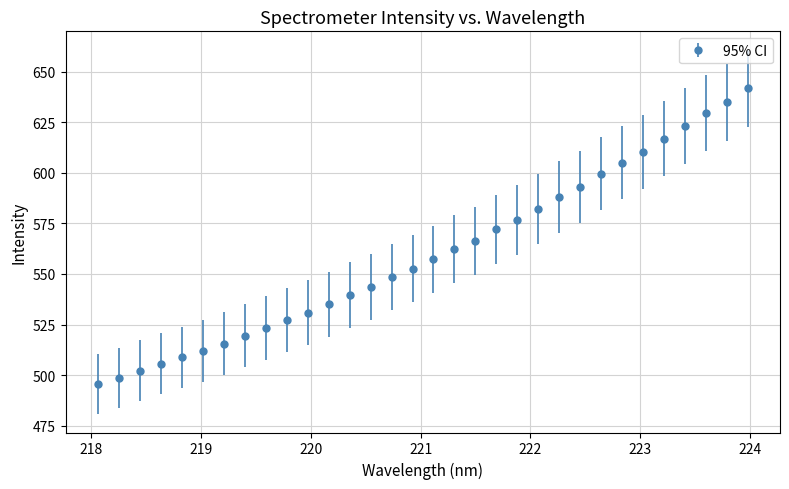

What is the greatest value displayed?

641.7